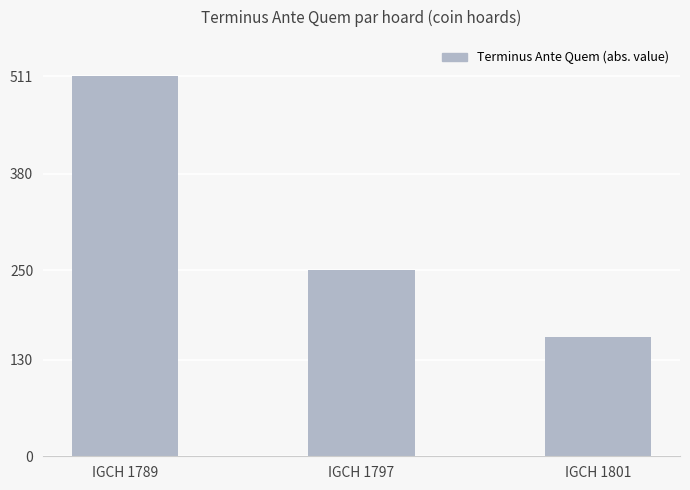

At which category does the chart reach its minimum across all series?

IGCH 1801